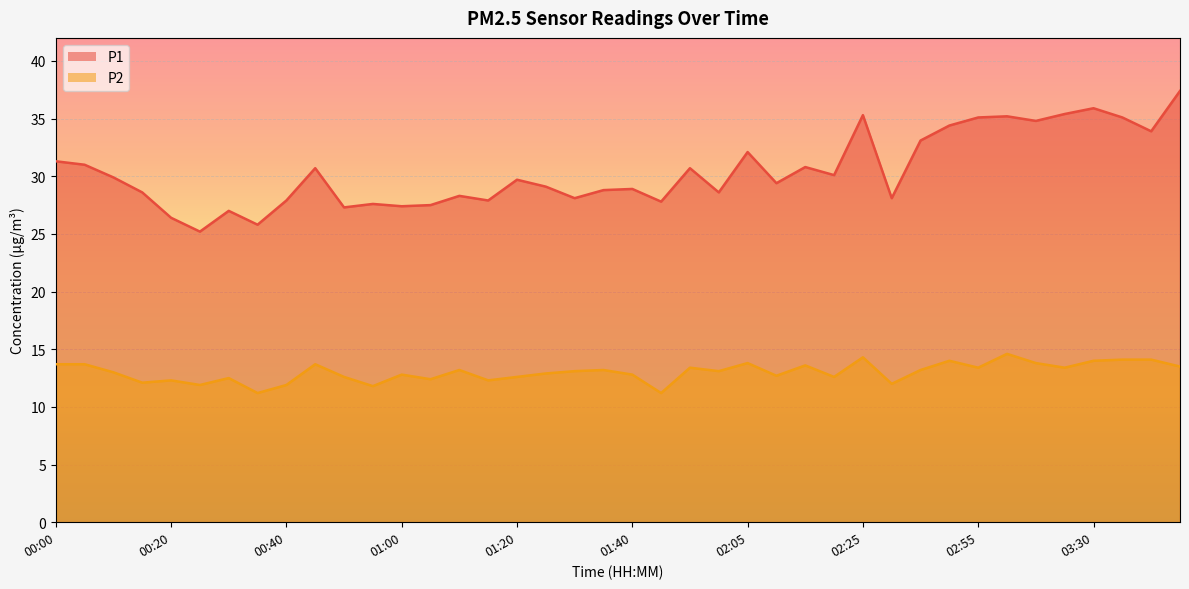

At how many categories does at least one series exceed 23?

40